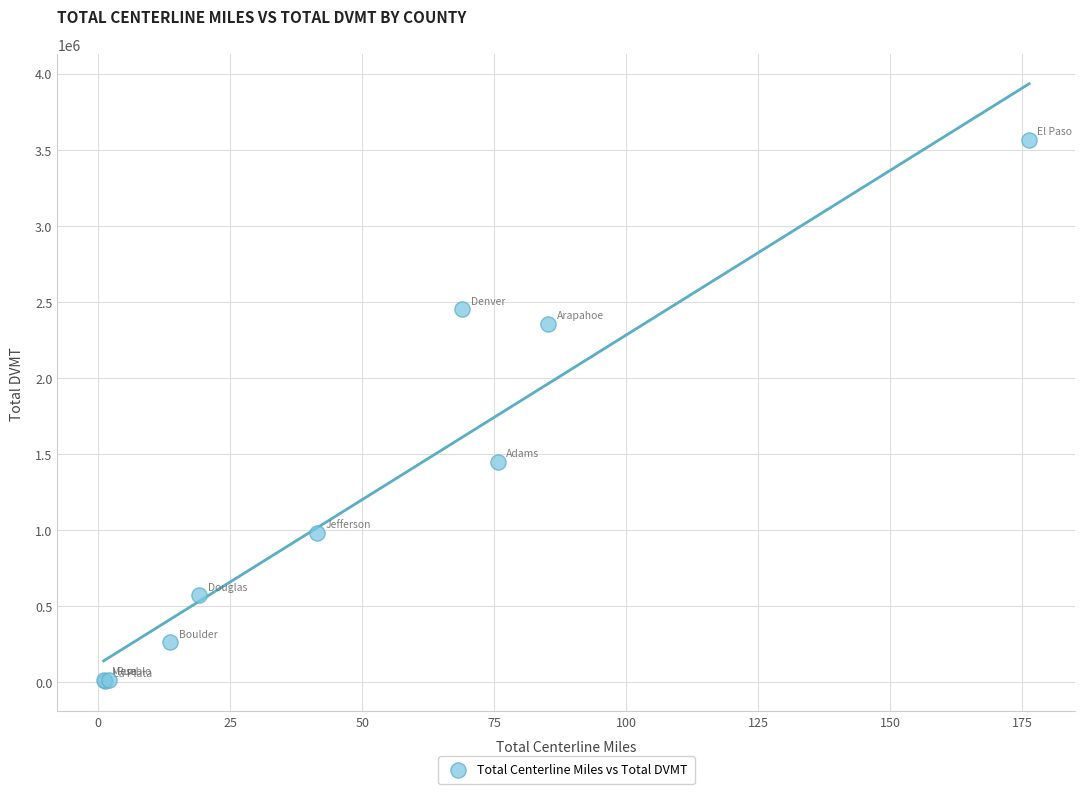

What Y value in the scatter plot is closest to 1784270?

1447580.0